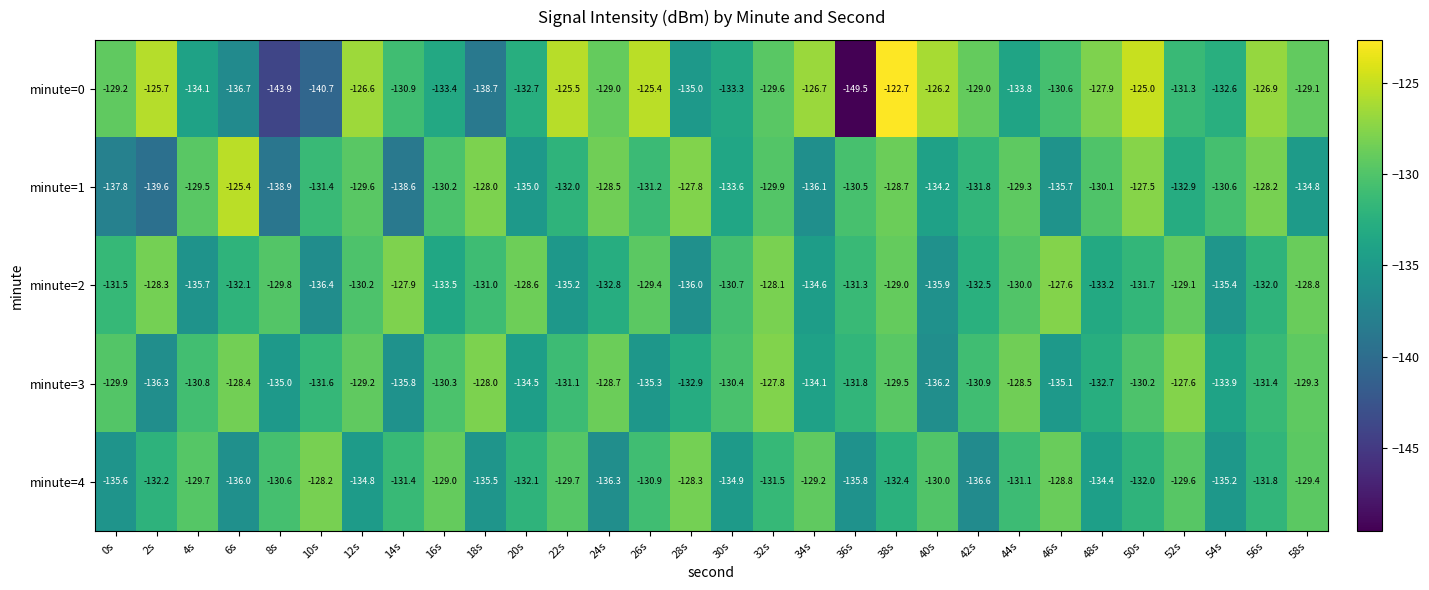

The minute=1 series shows -206.5 at 36s. True or false?

False